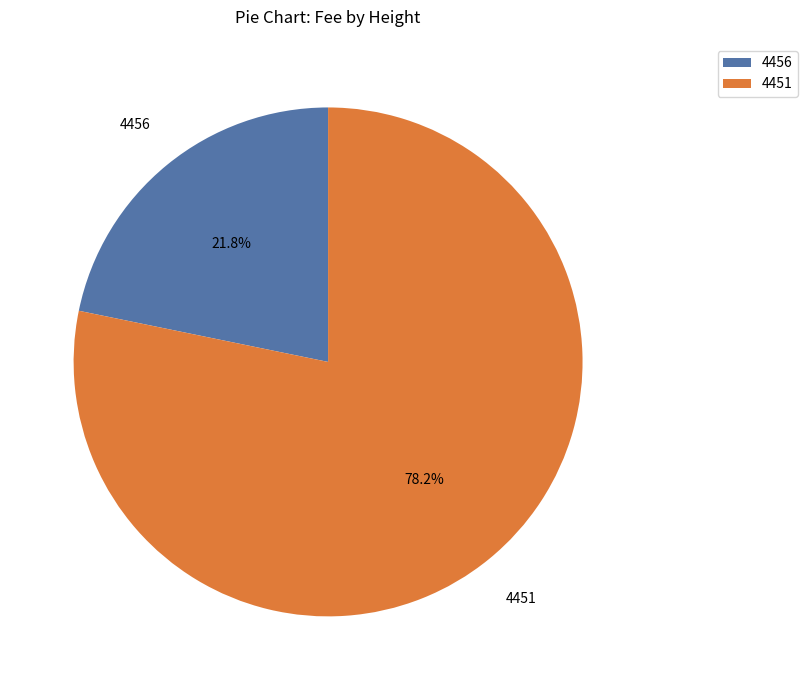

What percentage is the 4451 slice, to the nearest percent?

78%